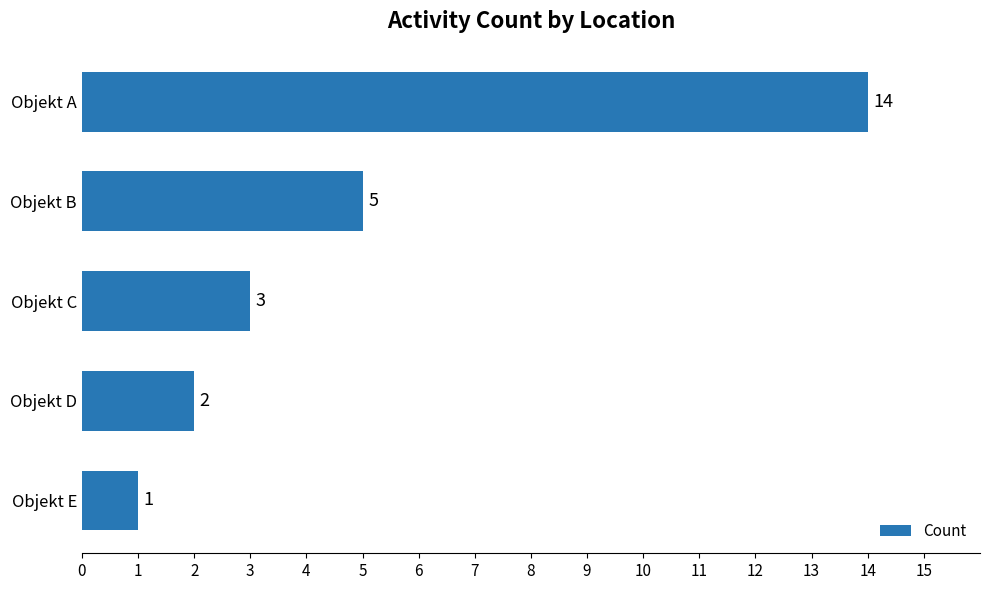

How many values are below 3?

2